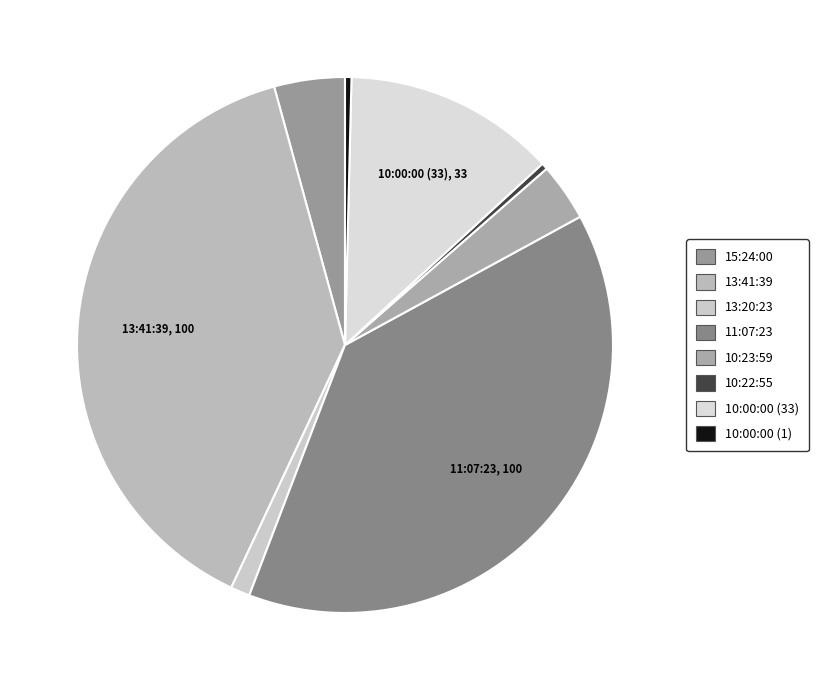

To the nearest percent, what is the average slice percentage?

12%